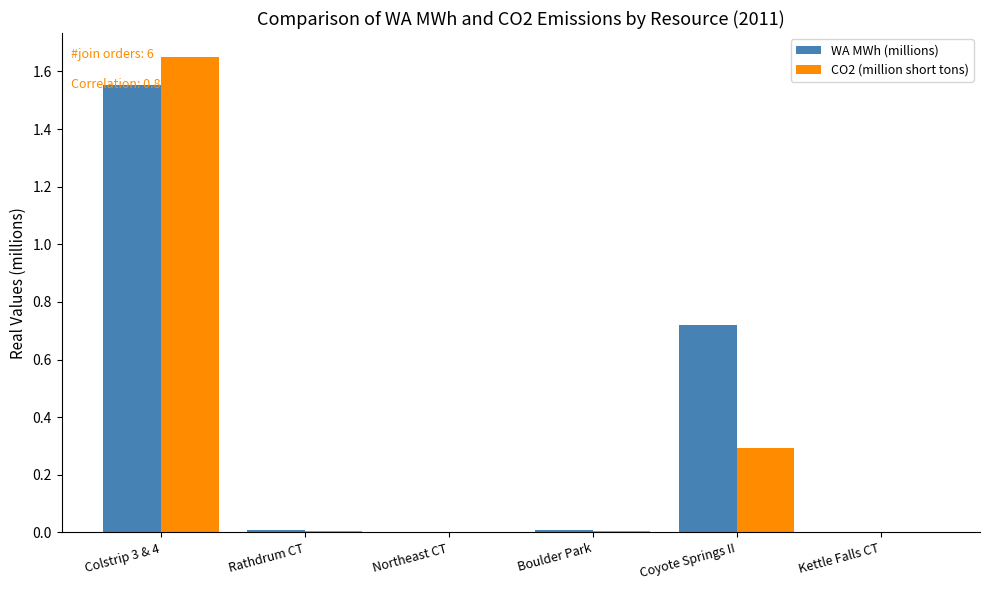

The value of CO2 (million short tons) at Kettle Falls CT is 0.0. True or false?

True